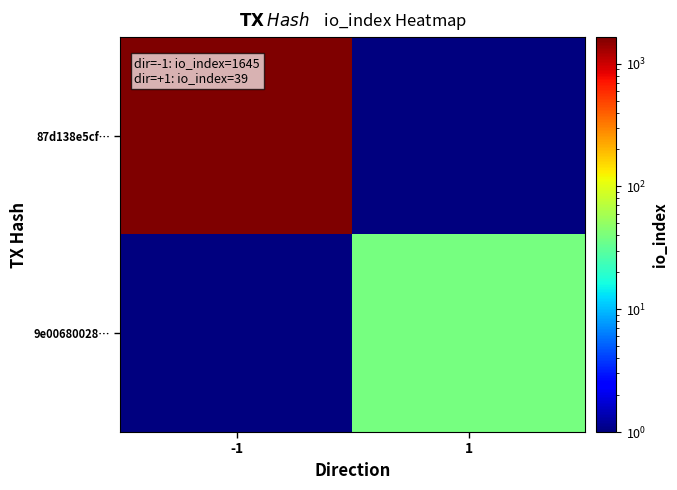

Which has a higher value, 1 or -1?

-1